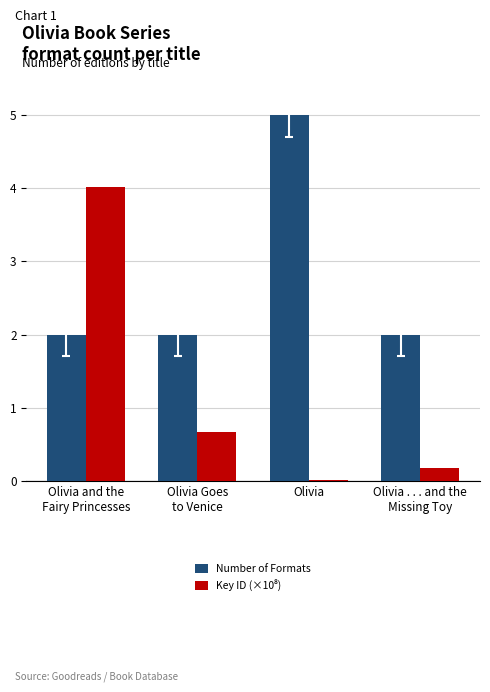

The Number of Formats series shows 2.9 at Olivia. True or false?

False